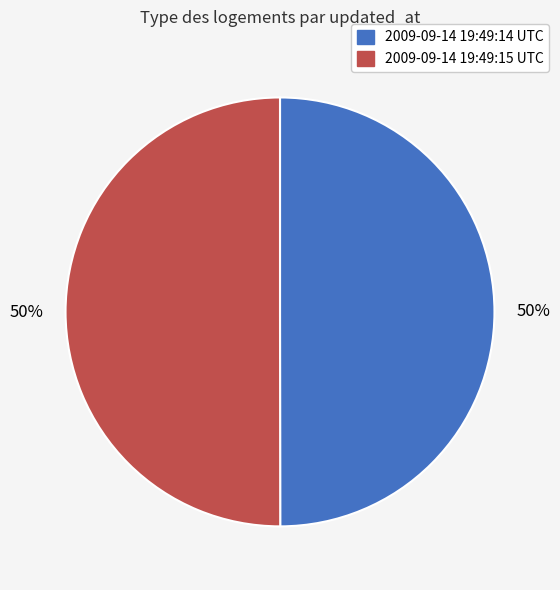

To the nearest percent, what percentage of the pie is 2009-09-14 19:49:14 UTC?

50%